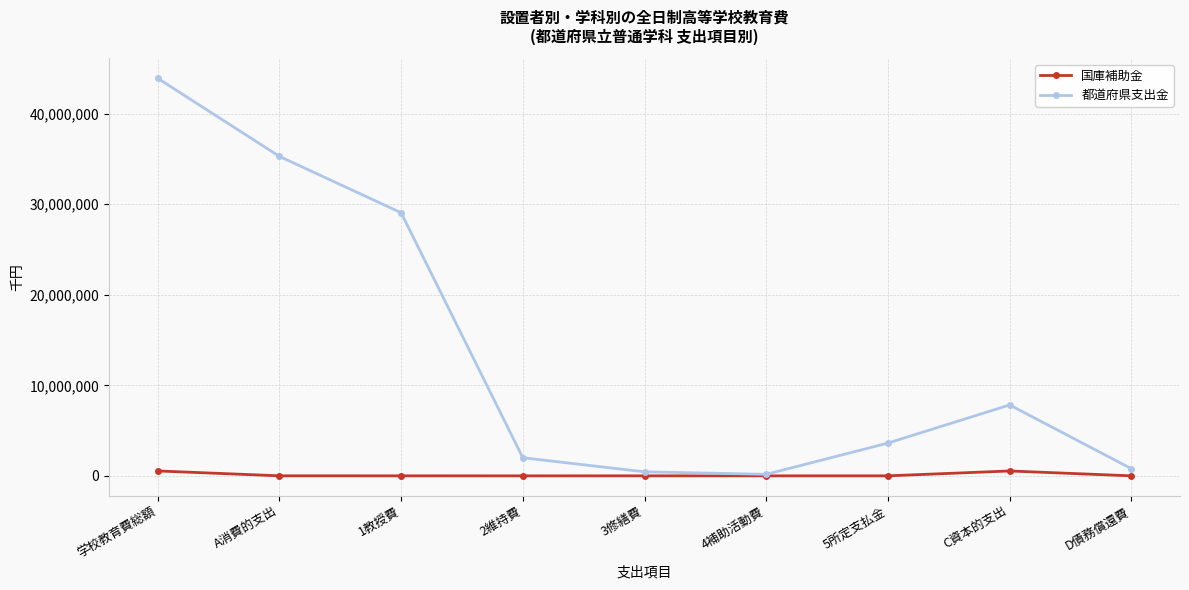

What is the difference between the 都道府県支出金 values at 学校教育費総額 and D債務償還費?

43126259